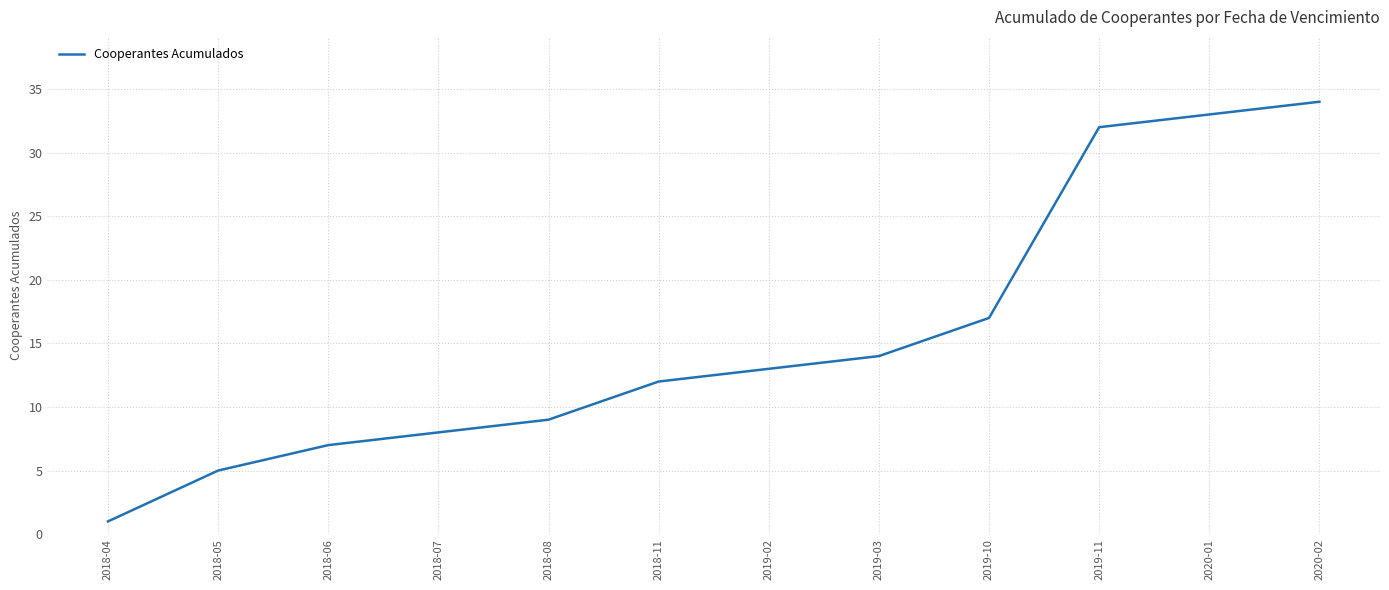

Which label corresponds to the largest value in the chart?

2020-02